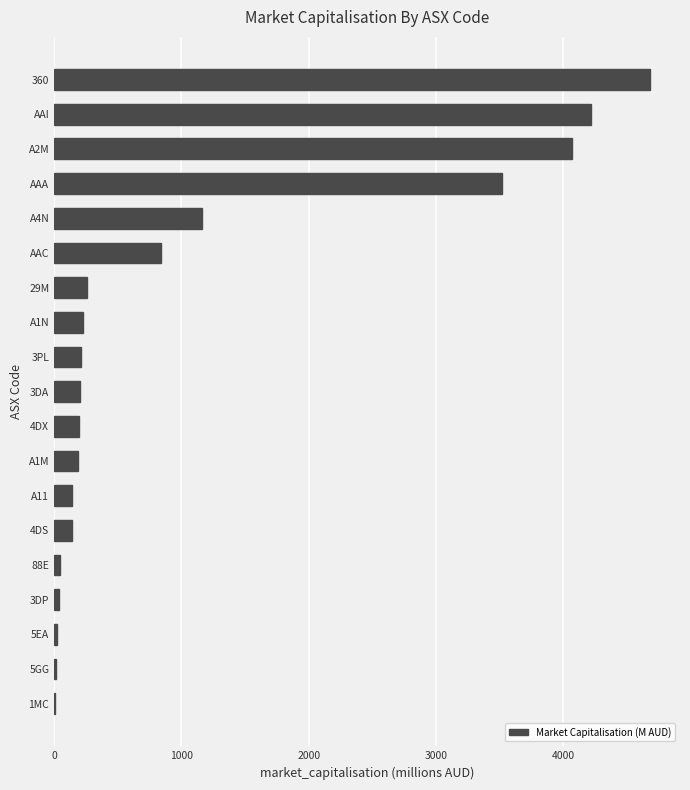

How many series are shown in this chart?

1